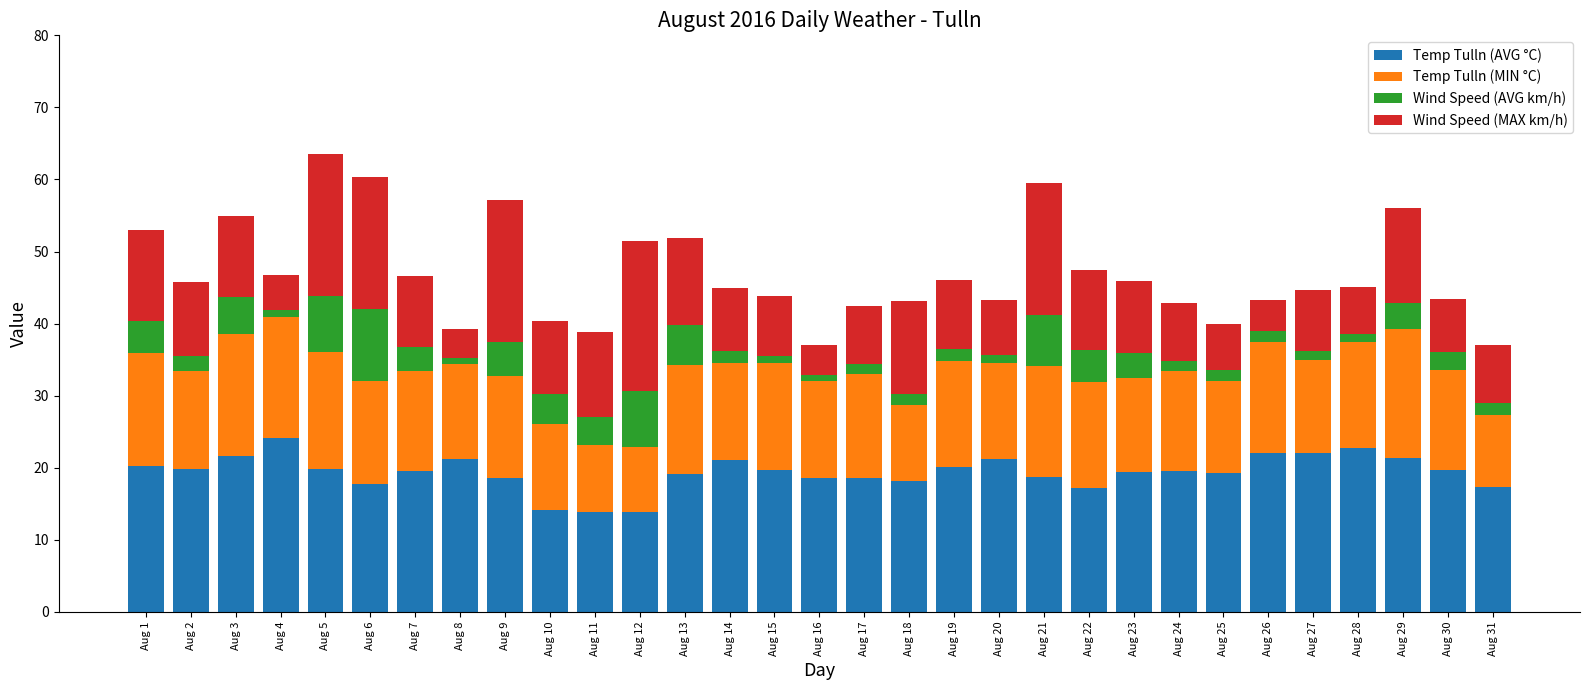

What is the total value across all series at Aug 5?

63.6